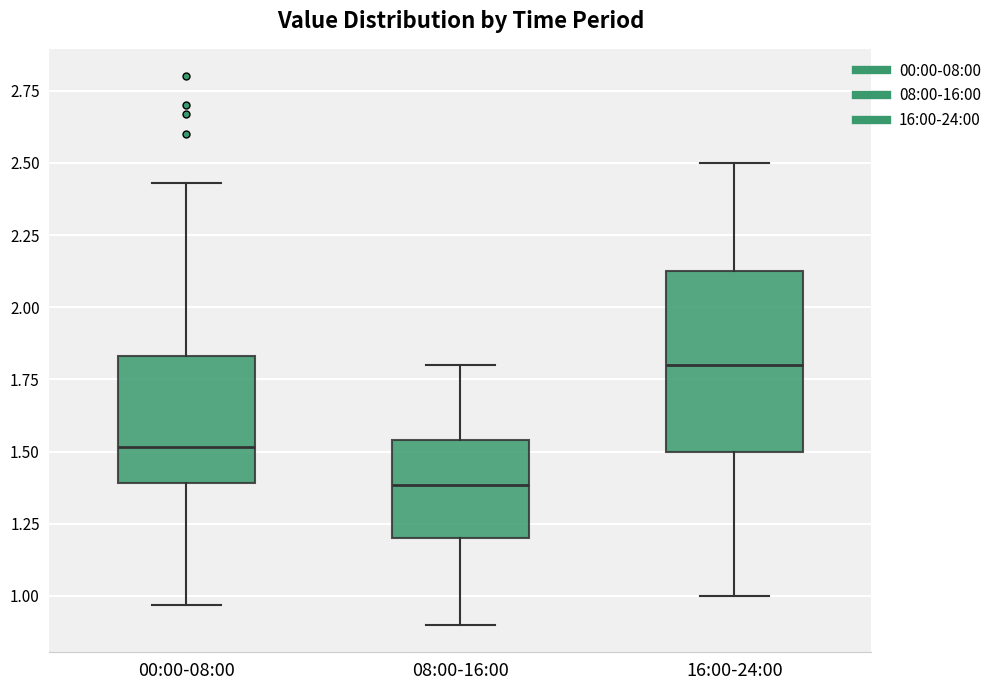

Which box's median line is the highest?

16:00-24:00